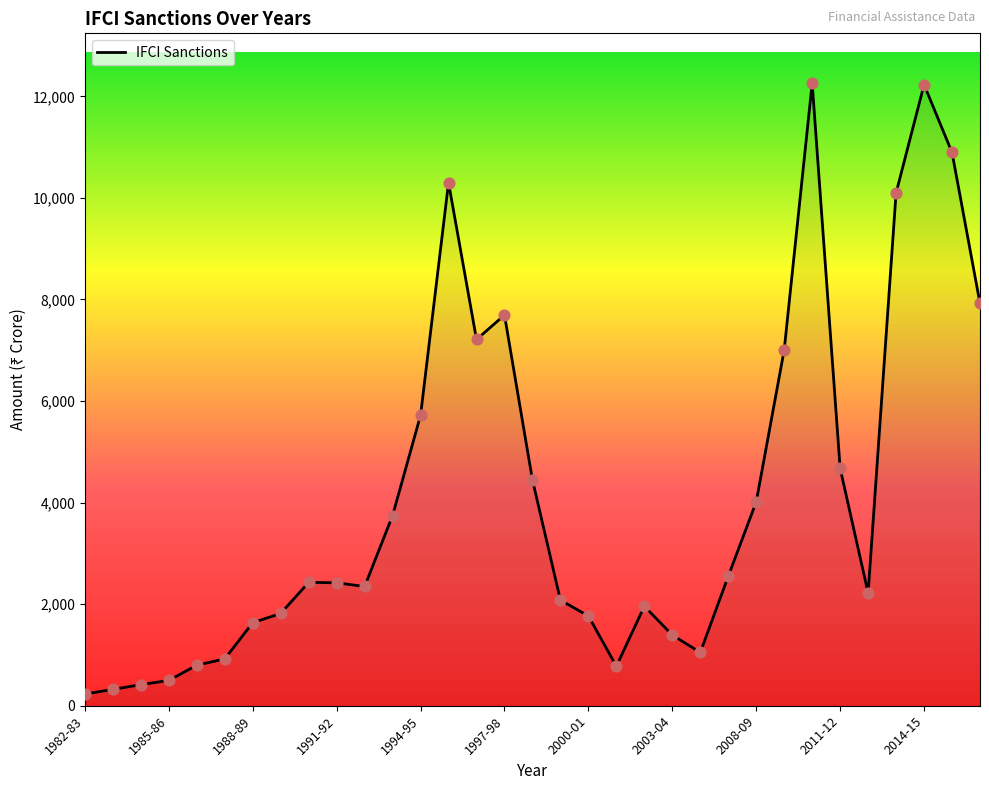

What is the difference between the maximum and minimum values?

12030